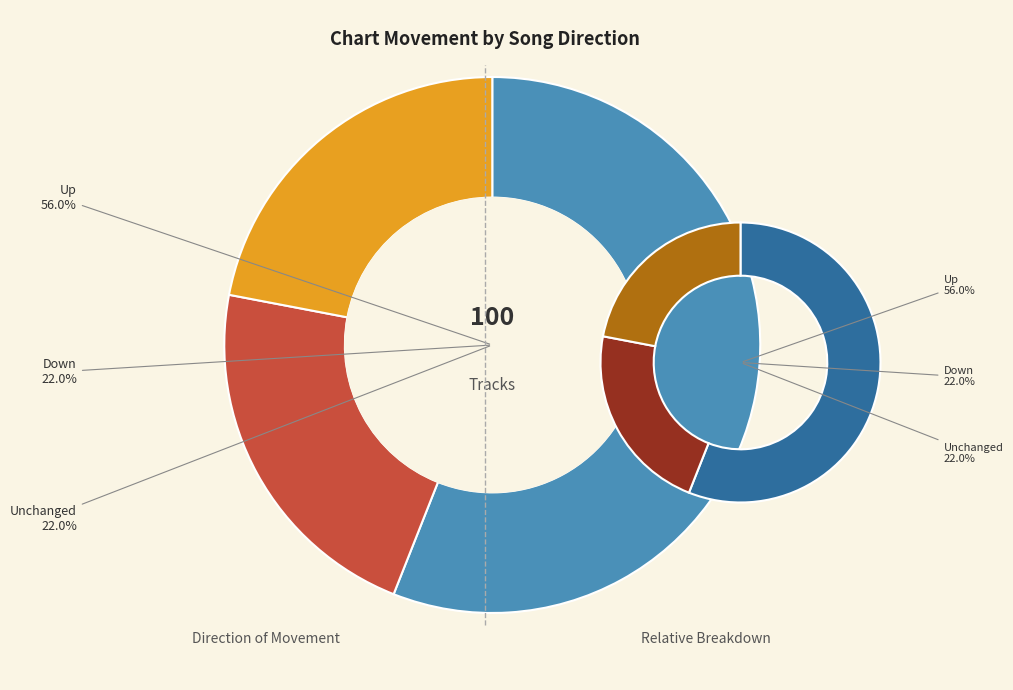

Which category has the biggest portion of the pie?

up